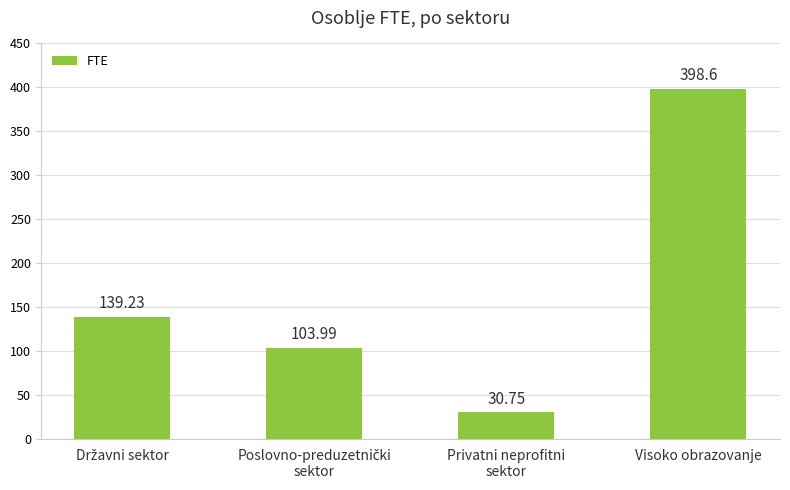

What is the label of the 4th bar from the left?

Visoko obrazovanje